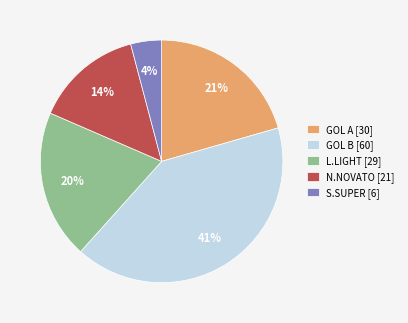

To the nearest percent, what portion does N.NOVATO [21] represent?

14%